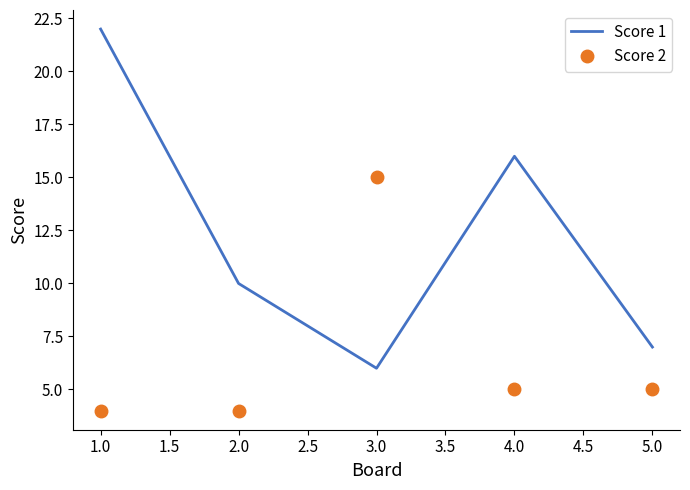

List the series in order of their peak value, highest first.

Score 1, Score 2